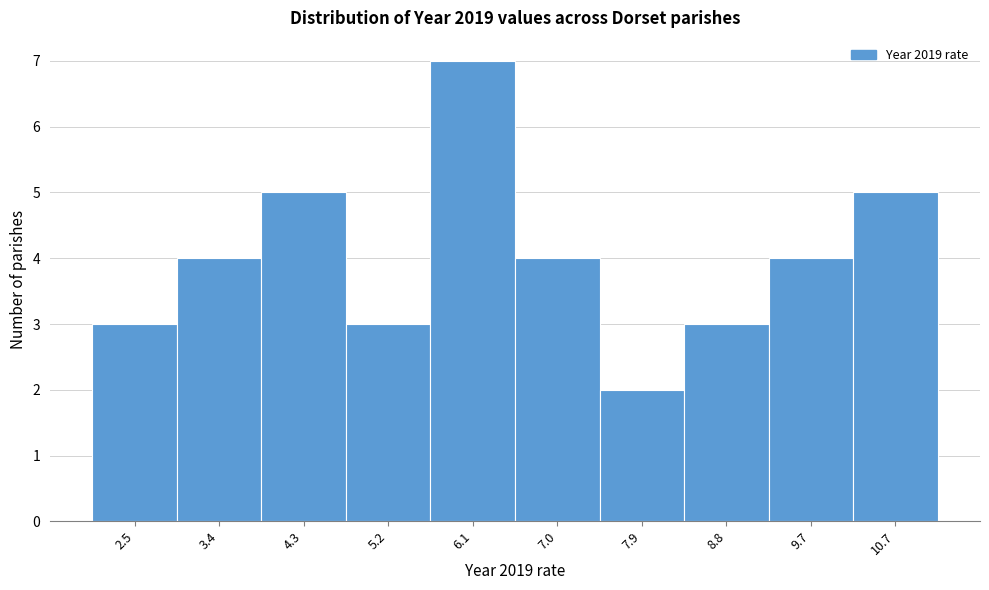

Reading left to right, extract all data points from this chart.

2.5=3	3.4=4	4.3=5	5.2=3	6.1=7	7.0=4	7.9=2	8.8=3	9.7=4	10.7=5